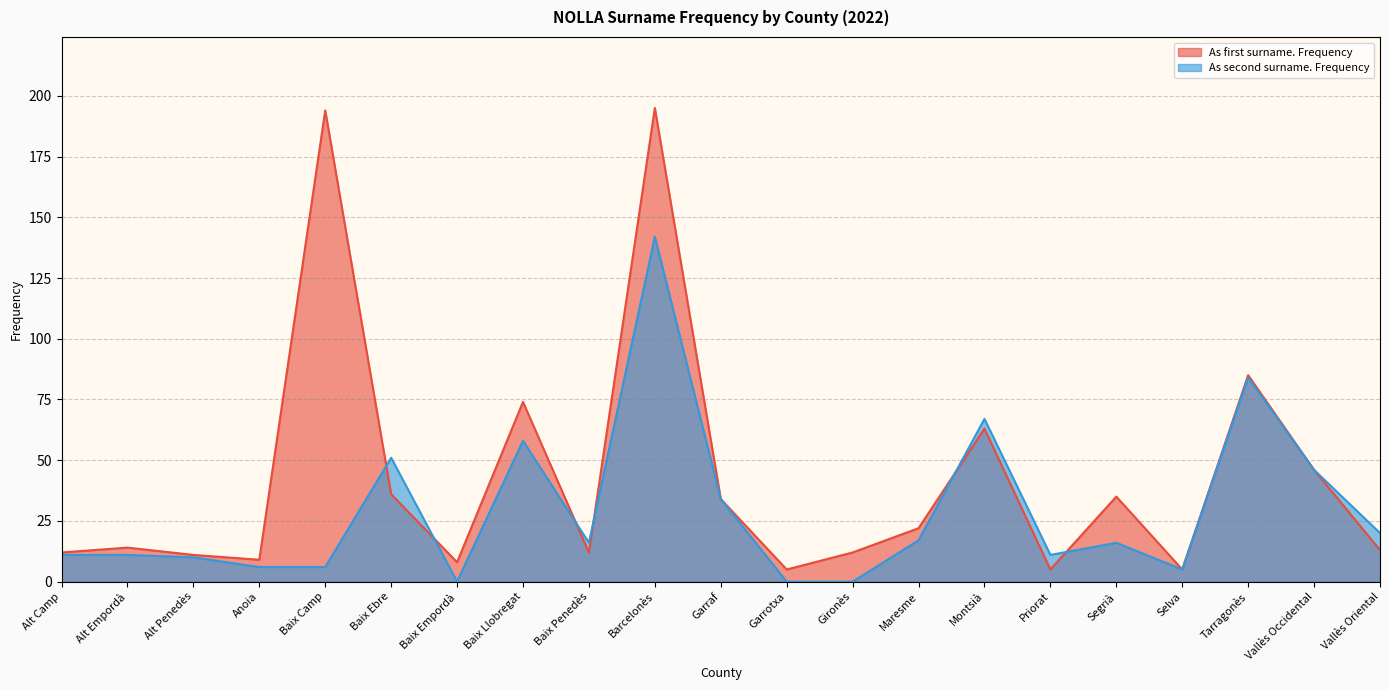

At which label does As first surname. Frequency reach its peak?

Barcelonès